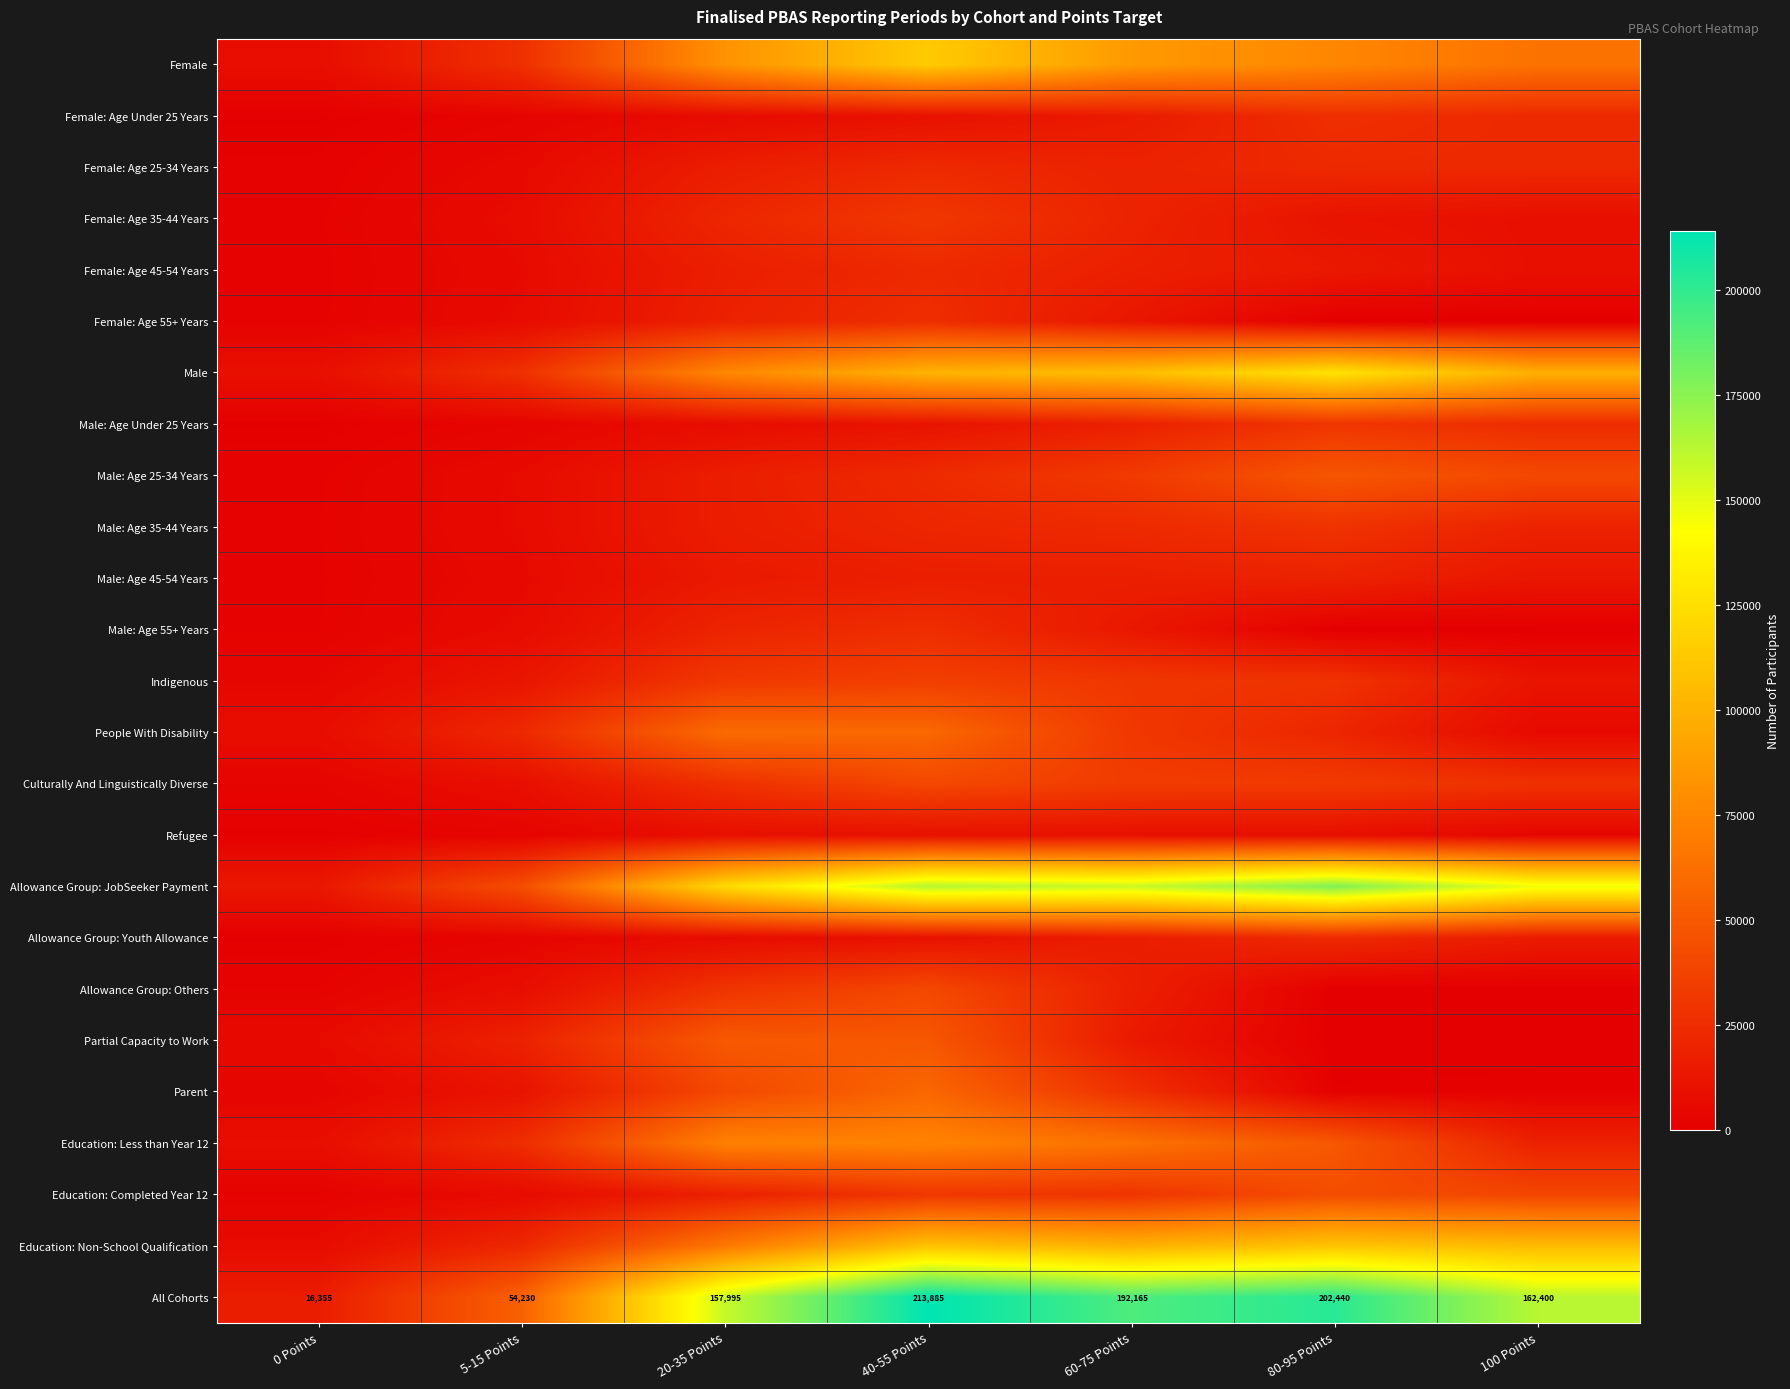

Rank the categories by All Cohorts value from lowest to highest.

0 Points, 5-15 Points, 20-35 Points, 100 Points, 60-75 Points, 80-95 Points, 40-55 Points